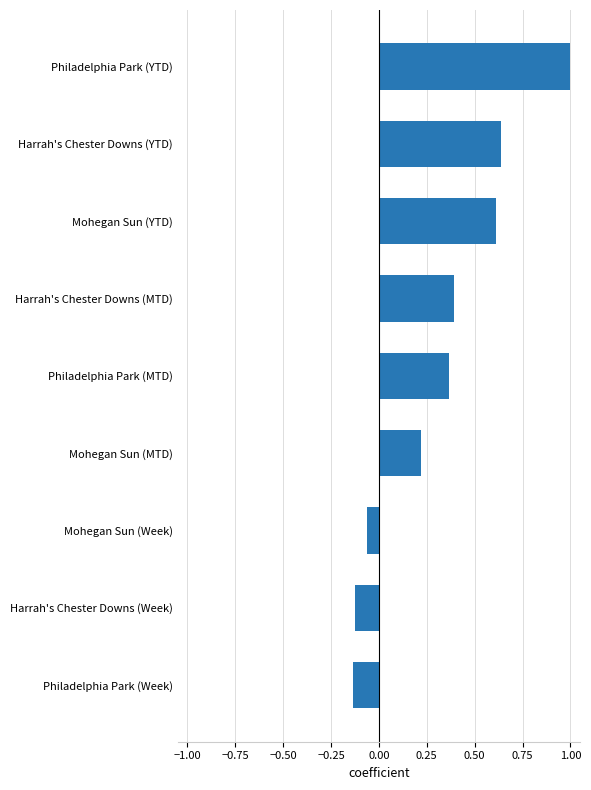

Where is the data nearest to the value 0?

Mohegan Sun (Week)